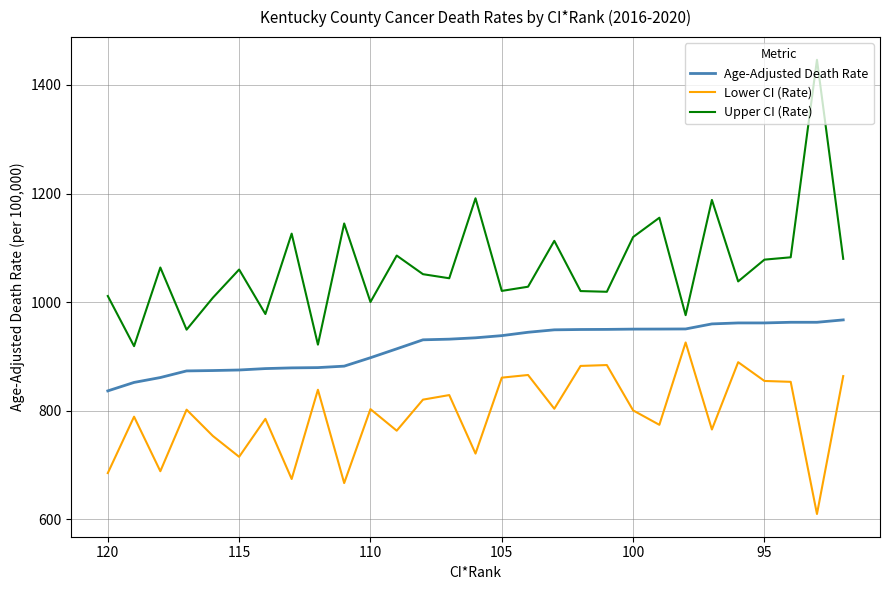

What is the highest value of the Age-Adjusted Death Rate series?

967.2